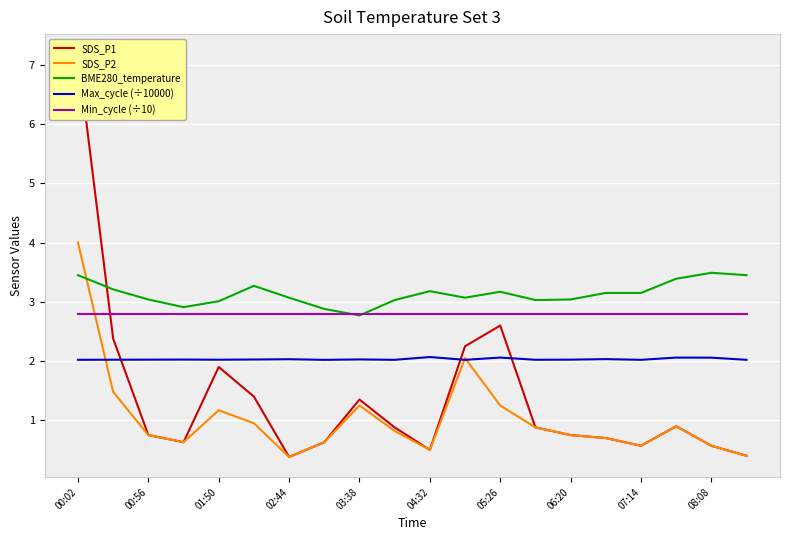

After their last crossing, which series has the higher values: BME280_temperature or SDS_P2?

BME280_temperature